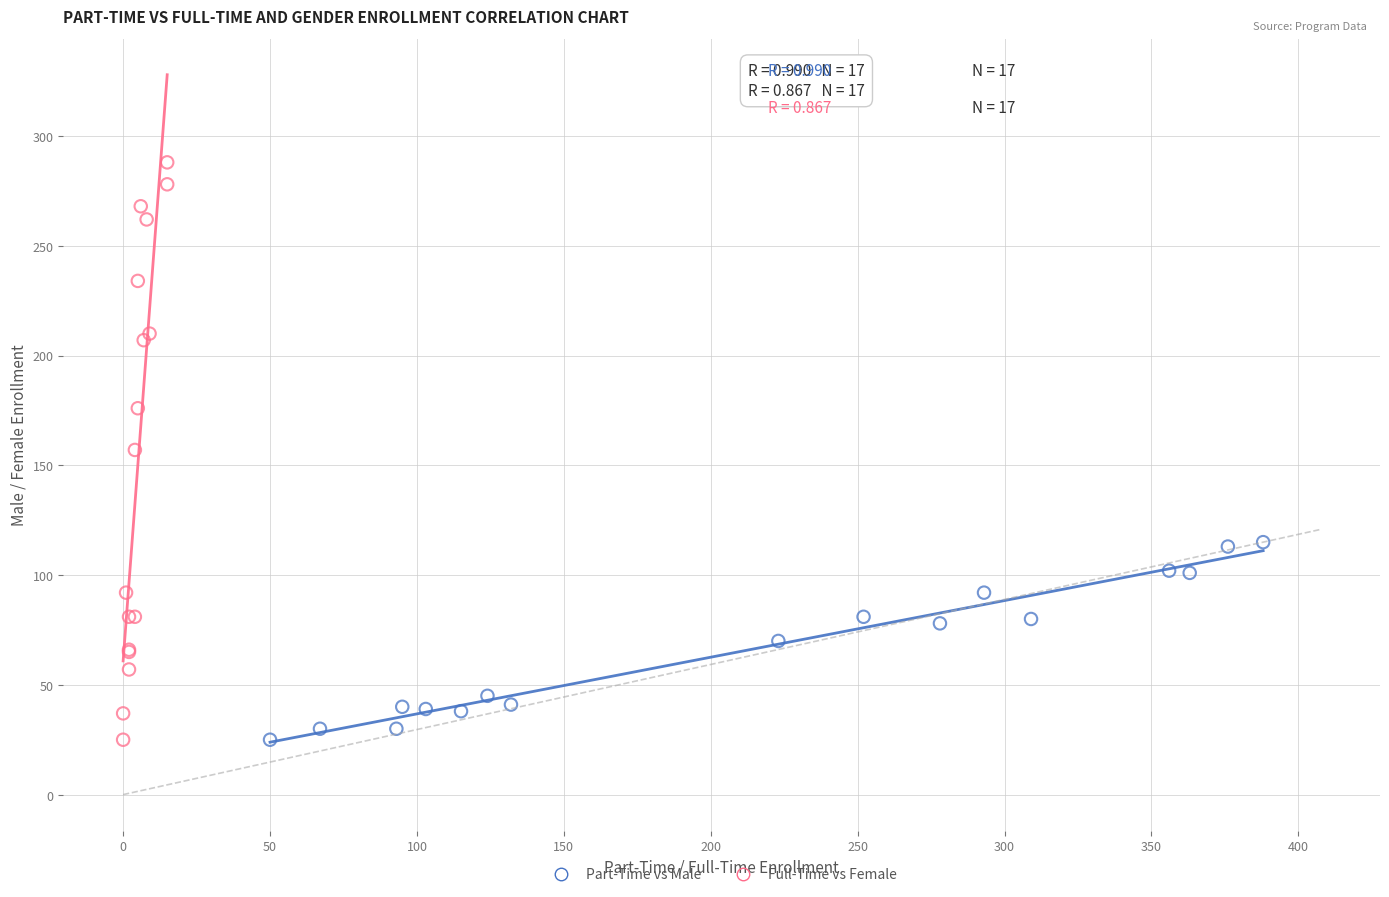

Which series reaches the maximum Y coordinate?

Full-Time vs Female